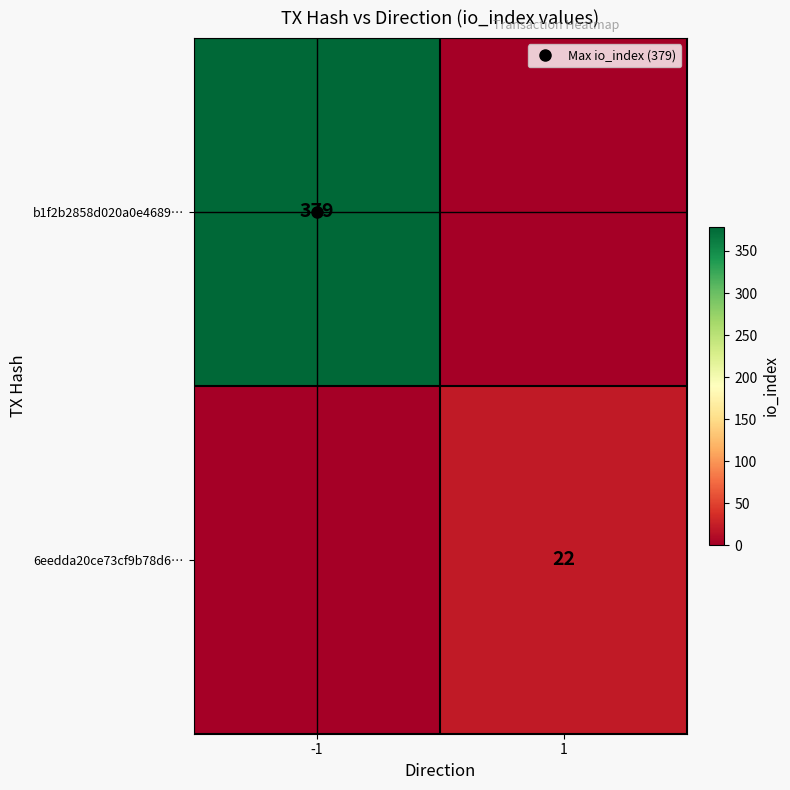

At 1, list the series in order from smallest to largest.

b1f2b2858d020a0e4689…, 6eedda20ce73cf9b78d6…